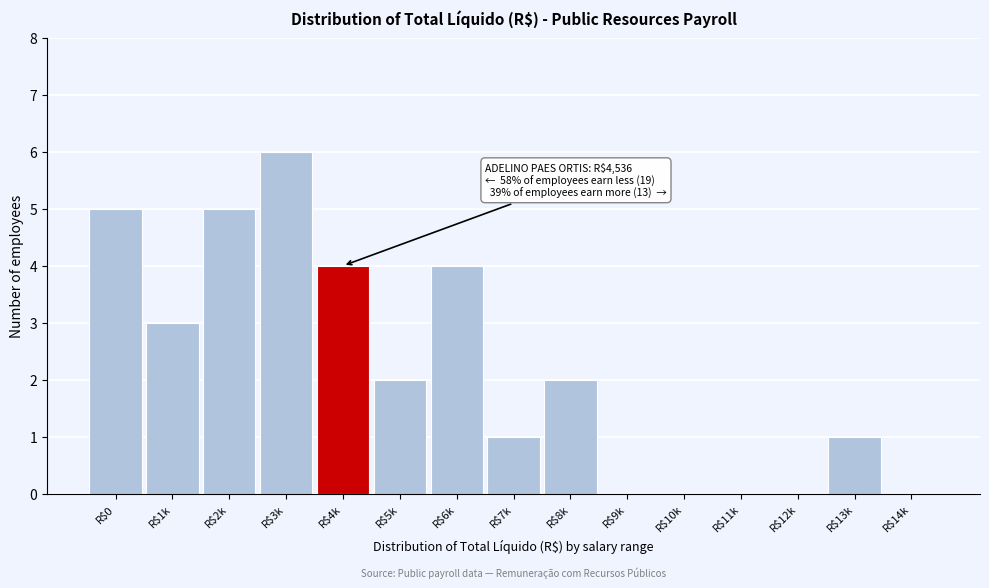

What is the maximum value shown in the chart?

6